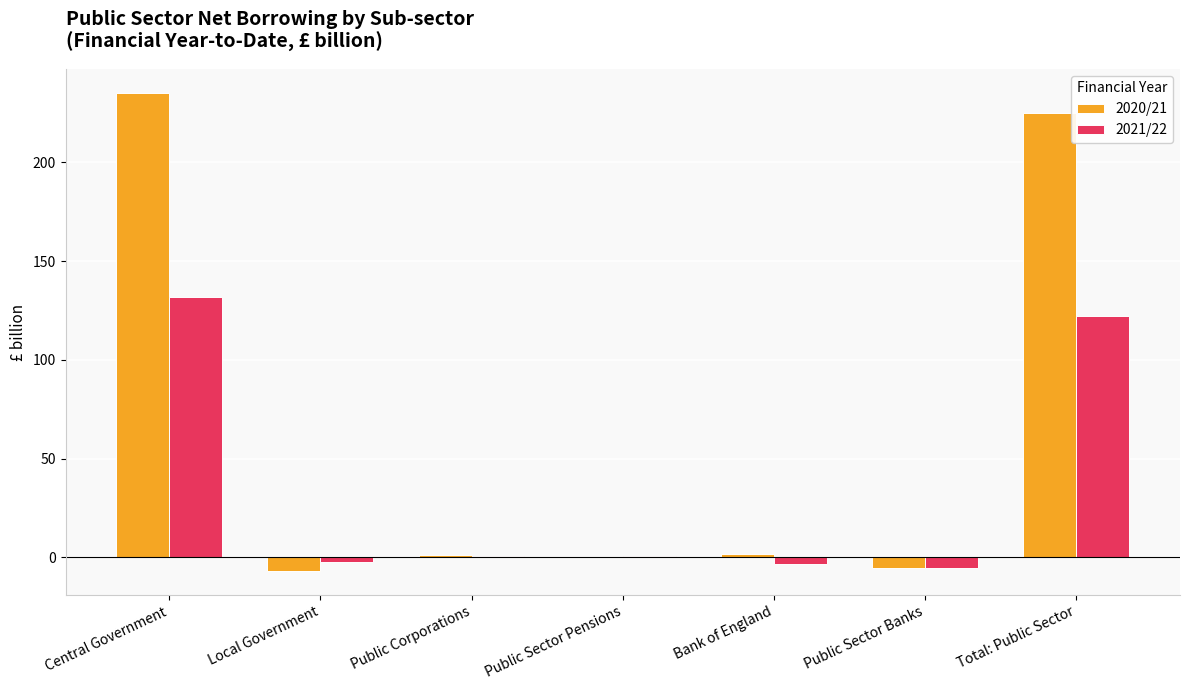

What is the total value across all series at Central Government?

367.1